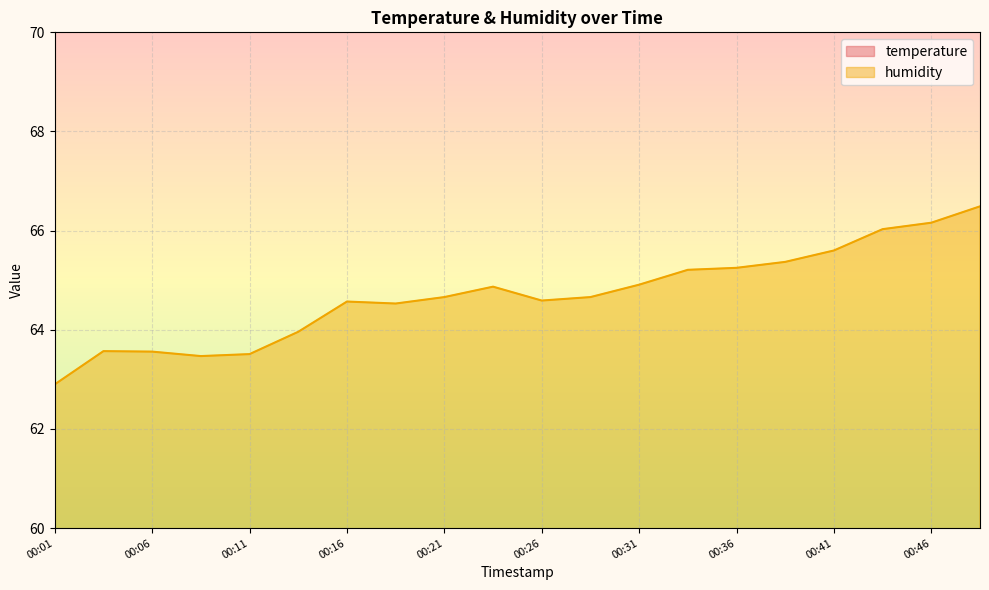

What is the total value across all series at 00:31?

87.6